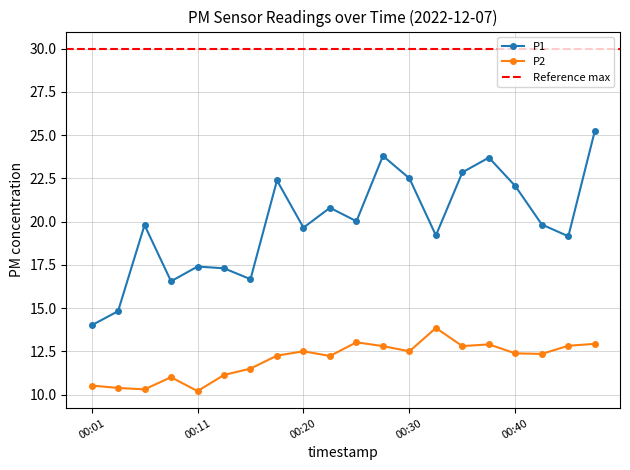

True or false: P2 and P1 cross at least once.

False